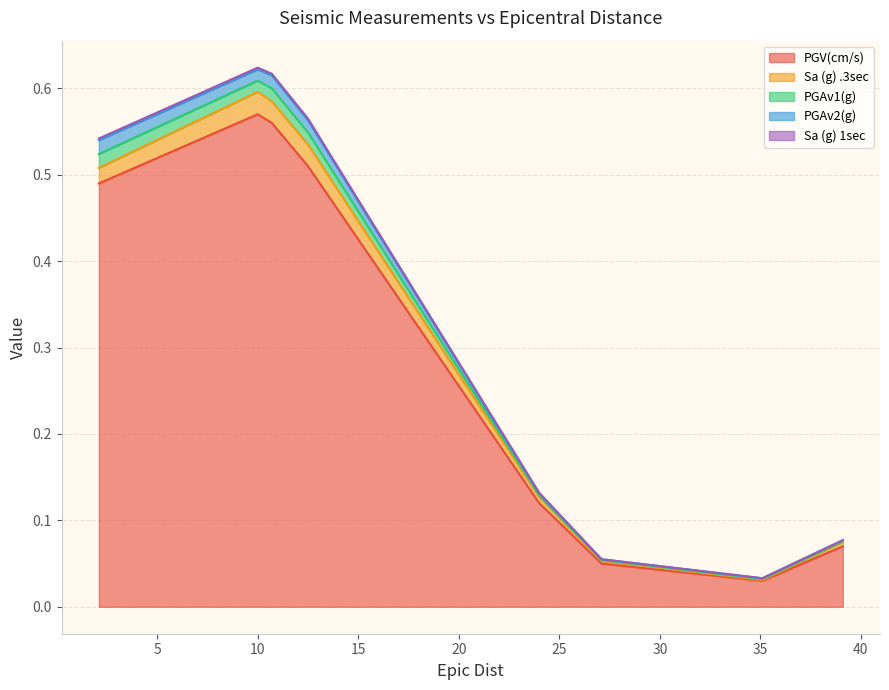

Reading left to right, list all the values displayed in this chart.

PGV(cm/s): 0.5	0.6	0.6	0.5	0.1	0.1	0.0	0.1
Sa (g) .3sec: 0.0	0.0	0.0	0.0	0.0	0.0	0.0	0.0
PGAv1(g): 0.0	0.0	0.0	0.0	0.0	0.0	0.0	0.0
PGAv2(g): 0.0	0.0	0.0	0.0	0.0	0.0	0.0	0.0
Sa (g) 1sec: 0.0	0.0	0.0	0.0	0.0	0.0	0.0	0.0